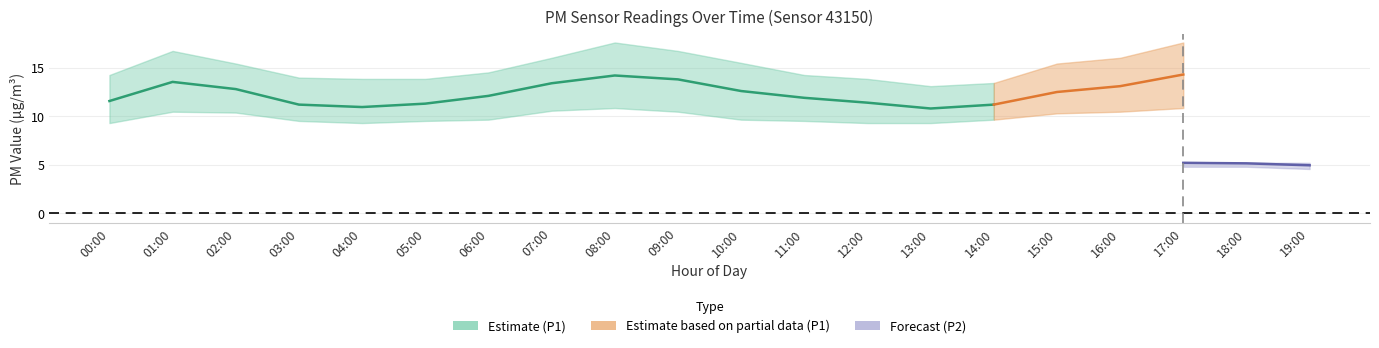

Which series changed the most between 05:00 and 09:00?

P1_upper